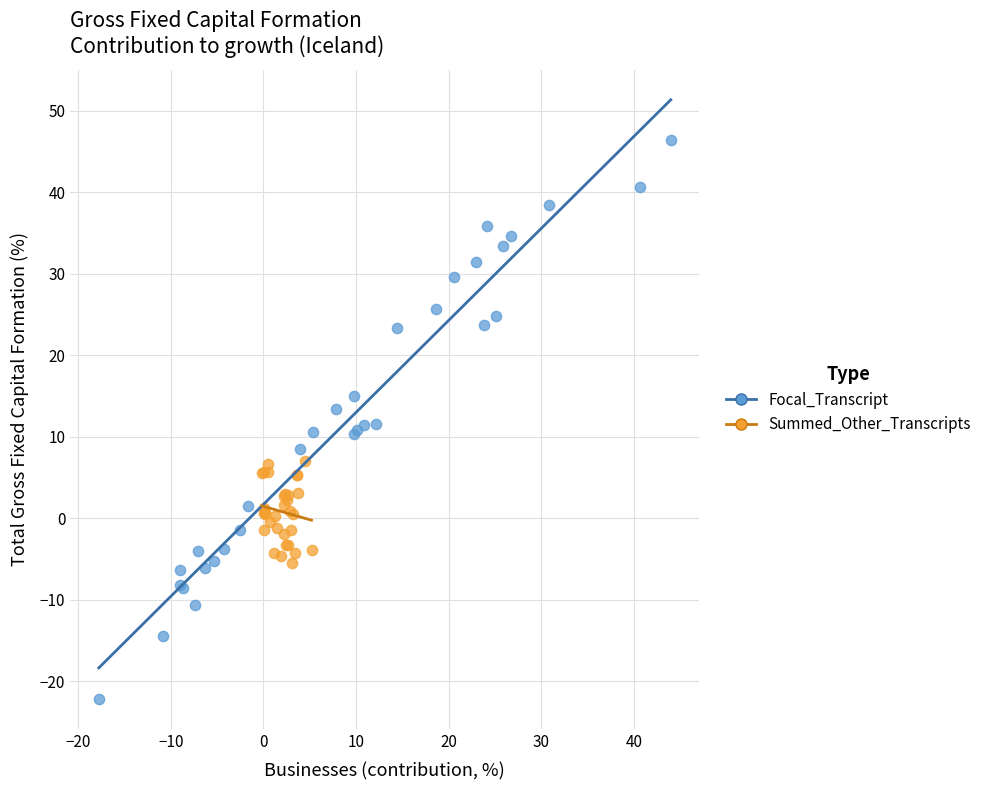

Which series has the widest spread of Y values?

Focal_Transcript